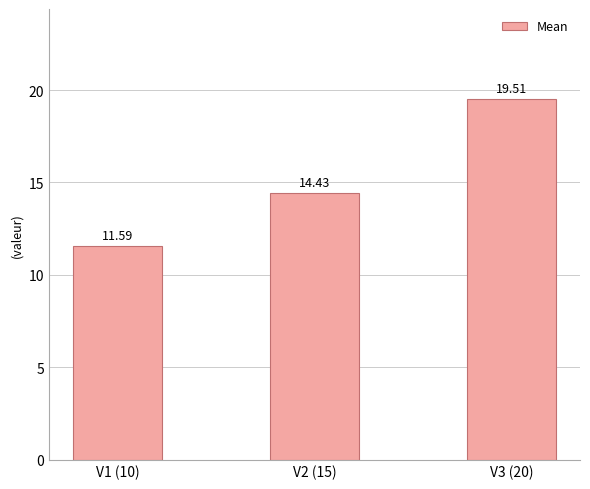

What is the sum of the values at V3 (20) and V2 (15)?

33.9